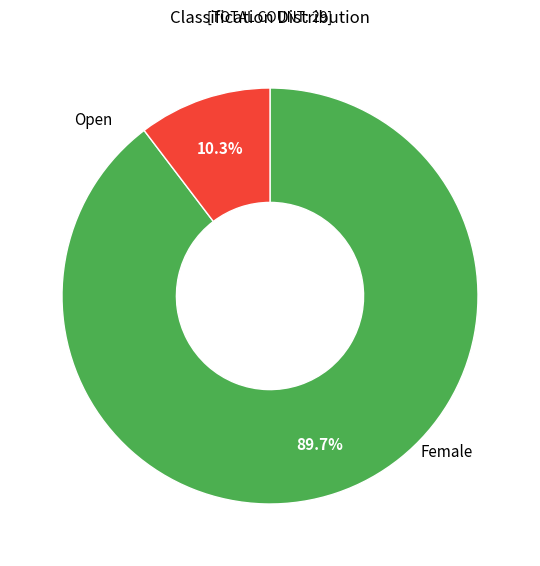

Count the number of slices in the pie.

2